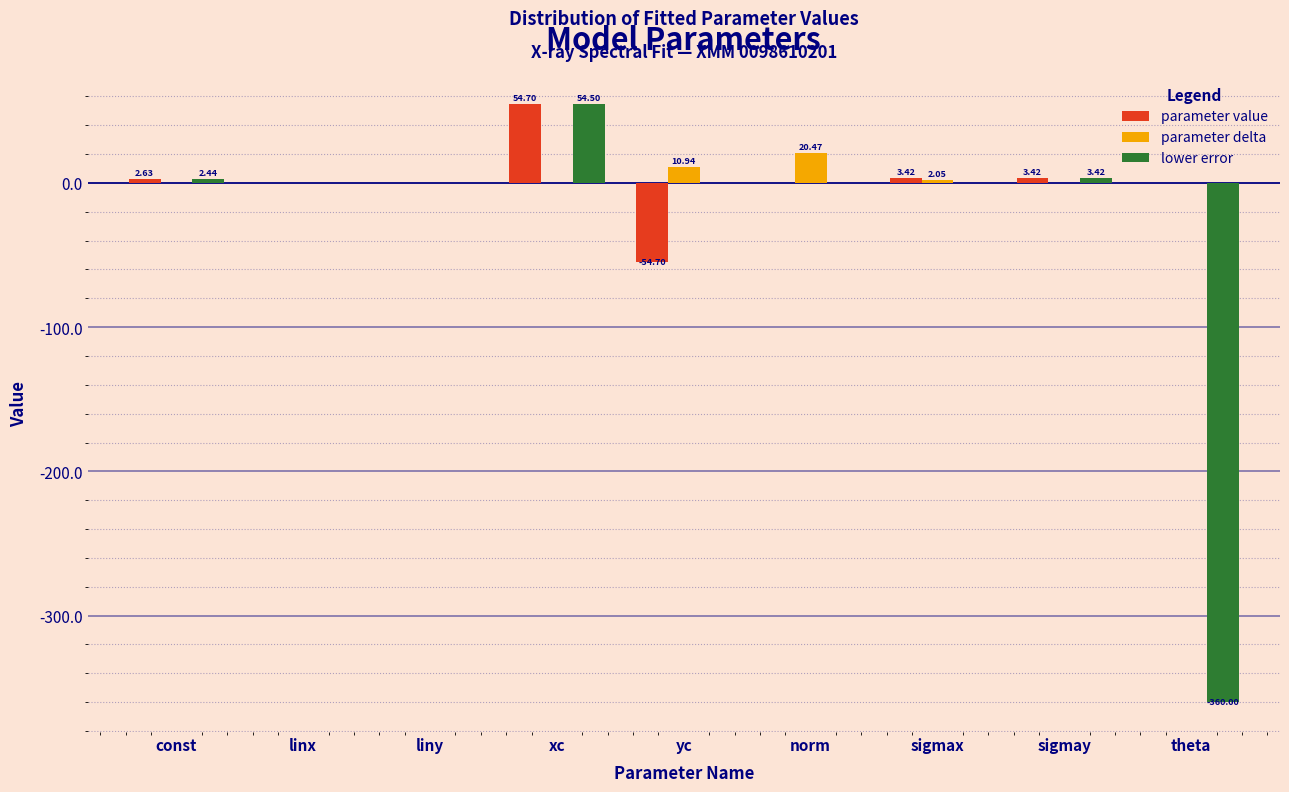

At which category is the sum across all series the highest?

xc